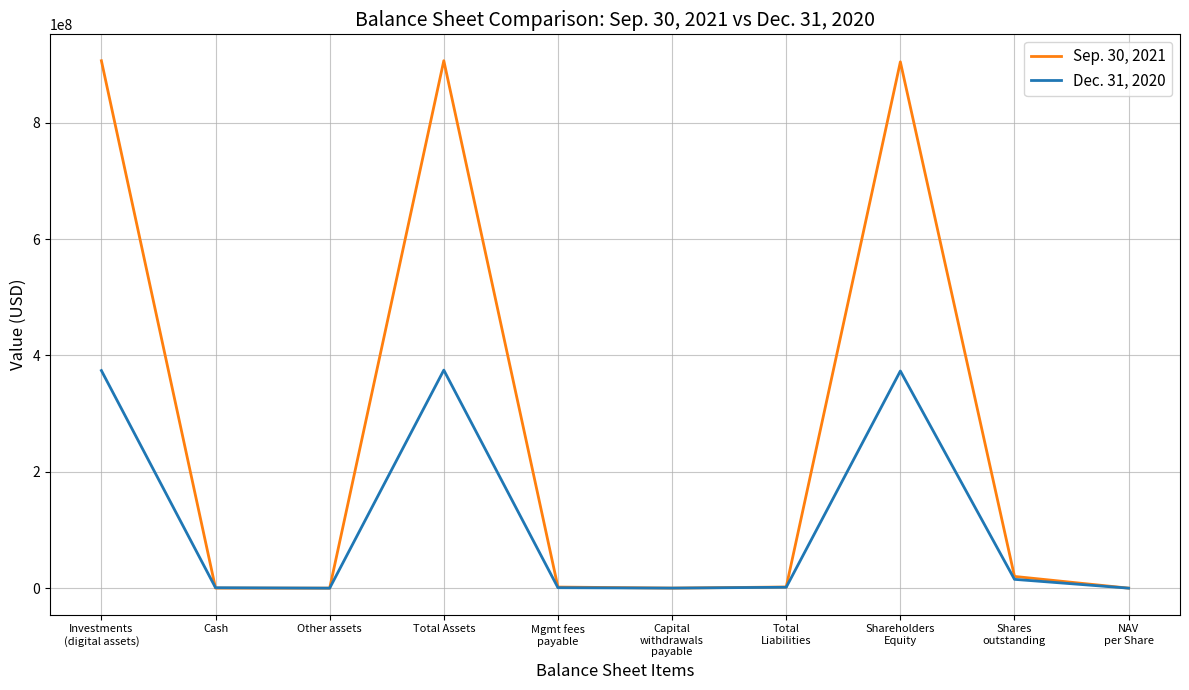

In Sep. 30, 2021, how many points are higher than both neighbors (excluding endpoints)?

2